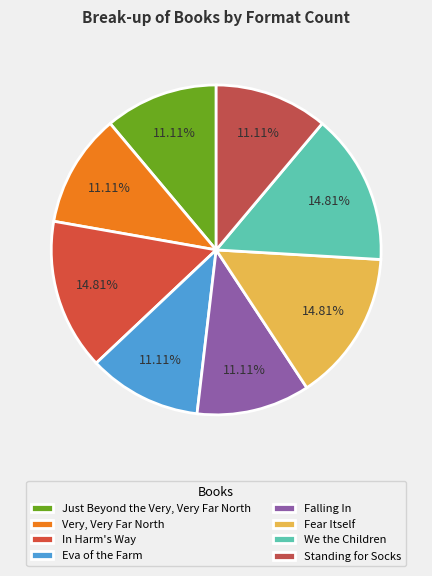

Does any single category account for the majority?

No